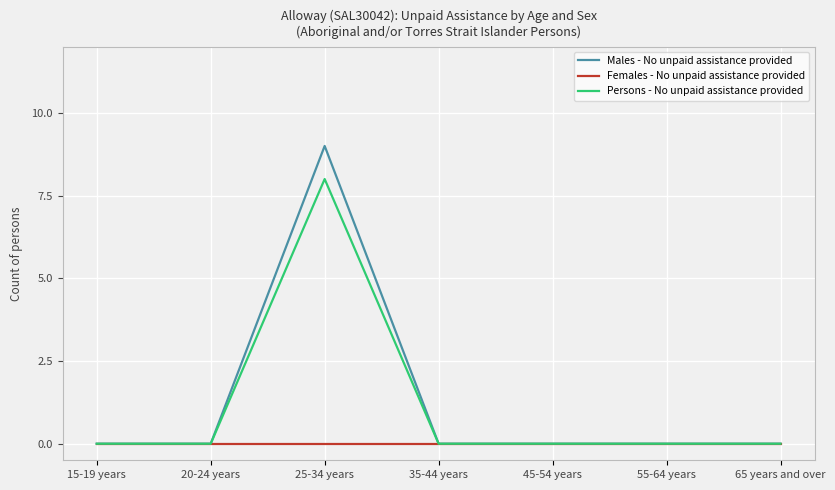

Which series has the largest range (max minus min)?

Males - No unpaid assistance provided